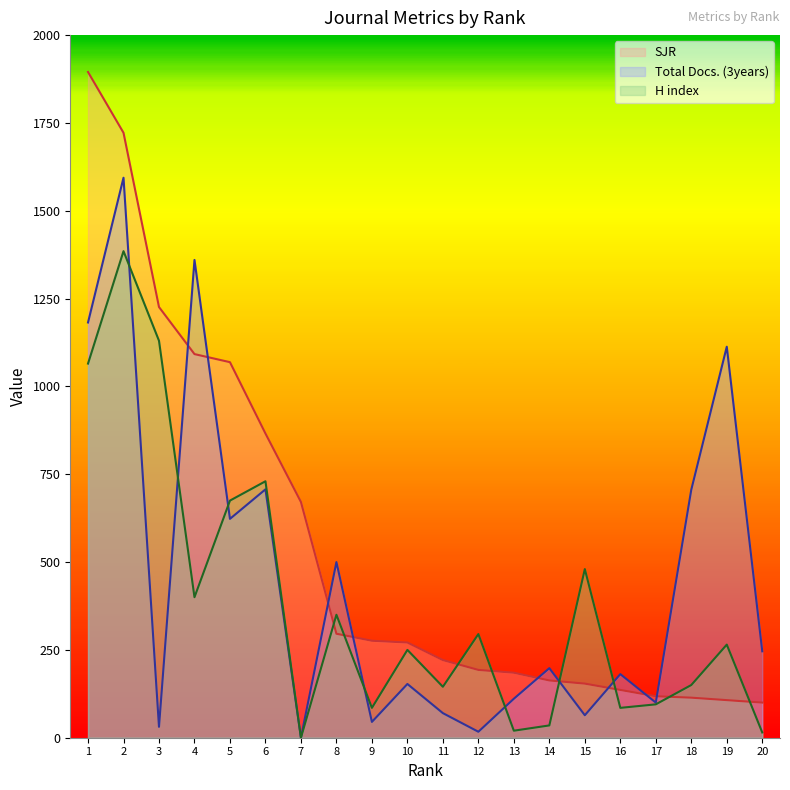

Rank the series by their maximum value, from lowest to highest.

H index, Total Docs. (3years), SJR